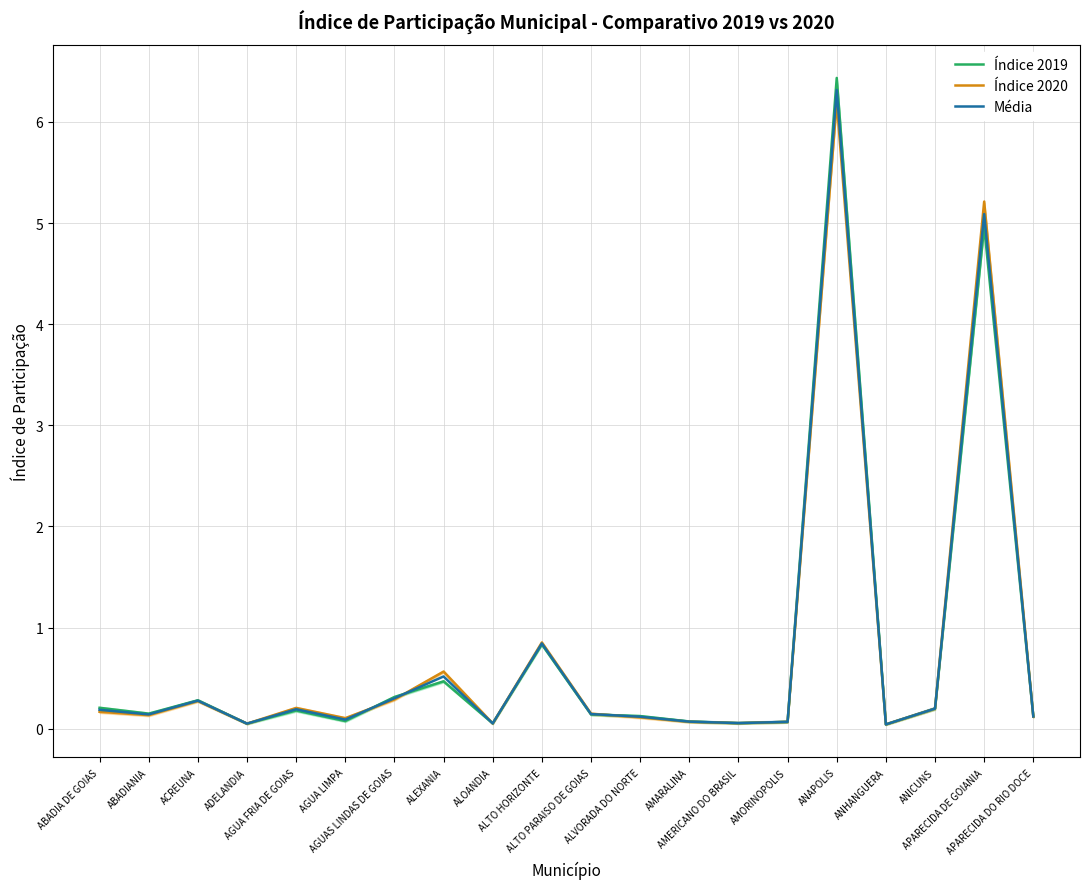

The value of Índice 2020 at ABADIANIA is 0.2. True or false?

False